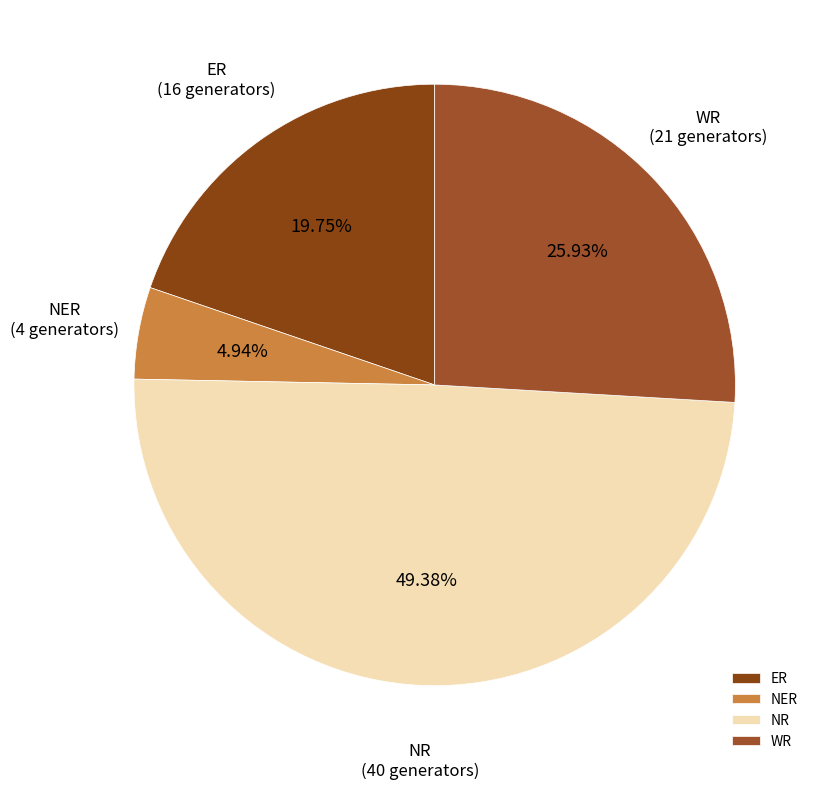

Does any single category account for the majority?

No